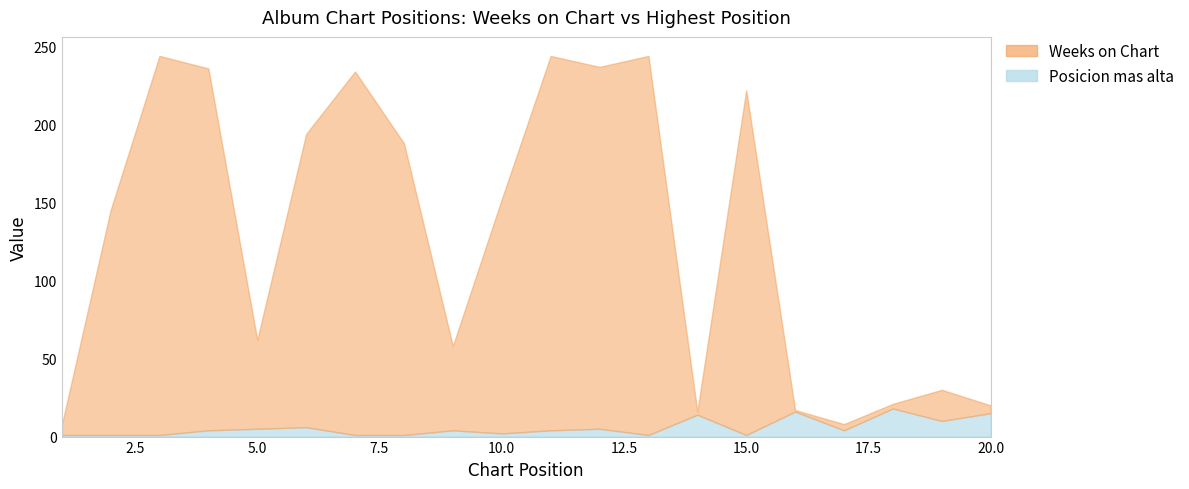

What is the difference between the maximum and minimum values in the Posicion mas alta series?

17